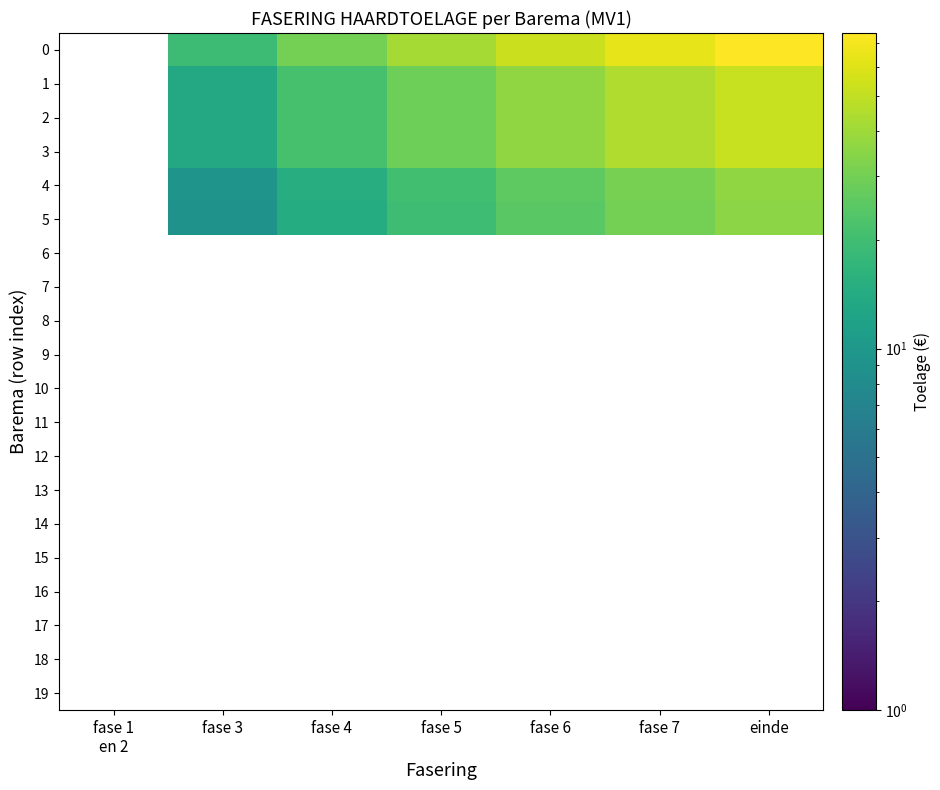

What is the smallest value displayed?

9.1